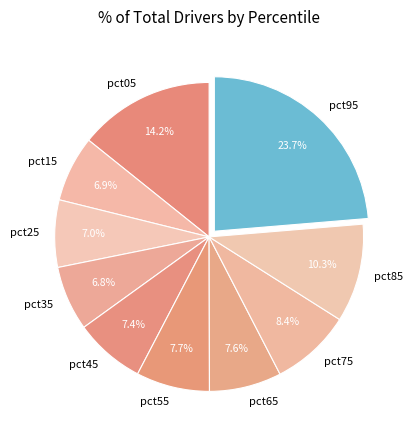

How many slices are in this pie chart?

10